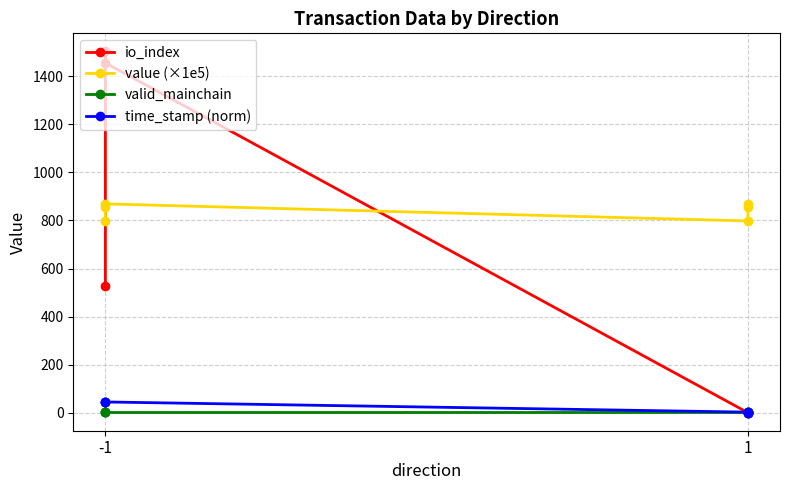

What is the value of the value (×1e5) point at the 1st from the left?

798.1